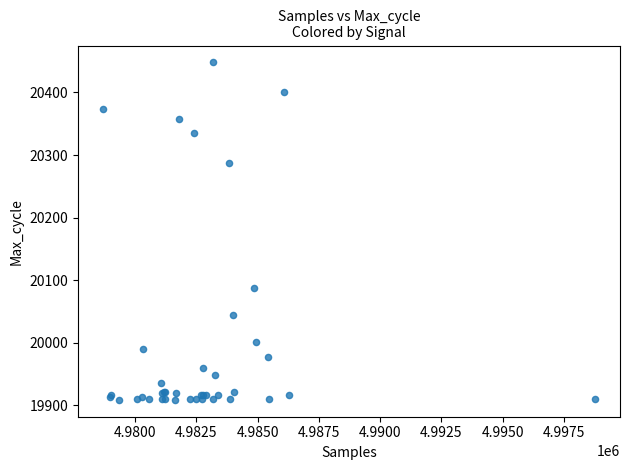

What Y value in the scatter plot is closest to 20178?

20088